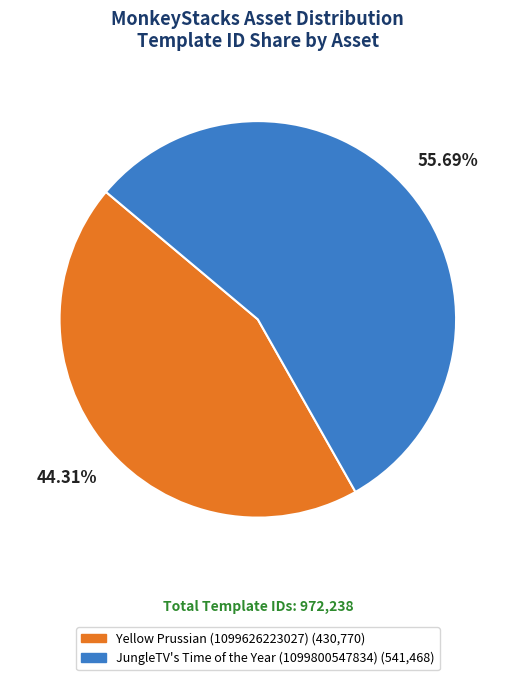

The Yellow Prussian (1099626223027) slice represents 44% of the pie. True or false?

True